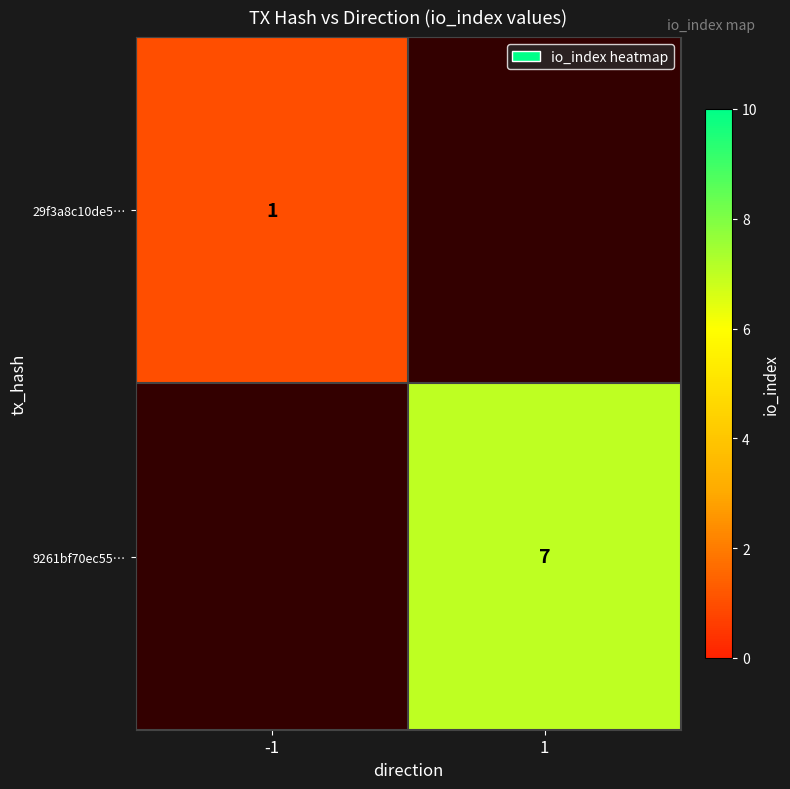

What is the smallest value displayed?

1.0